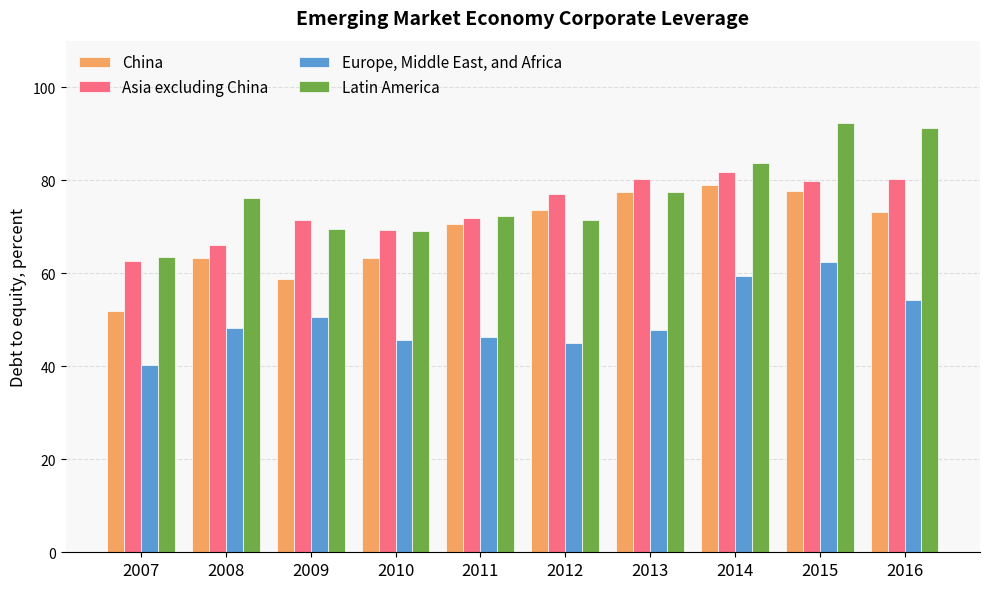

Does the chart contain stacked bars?

No